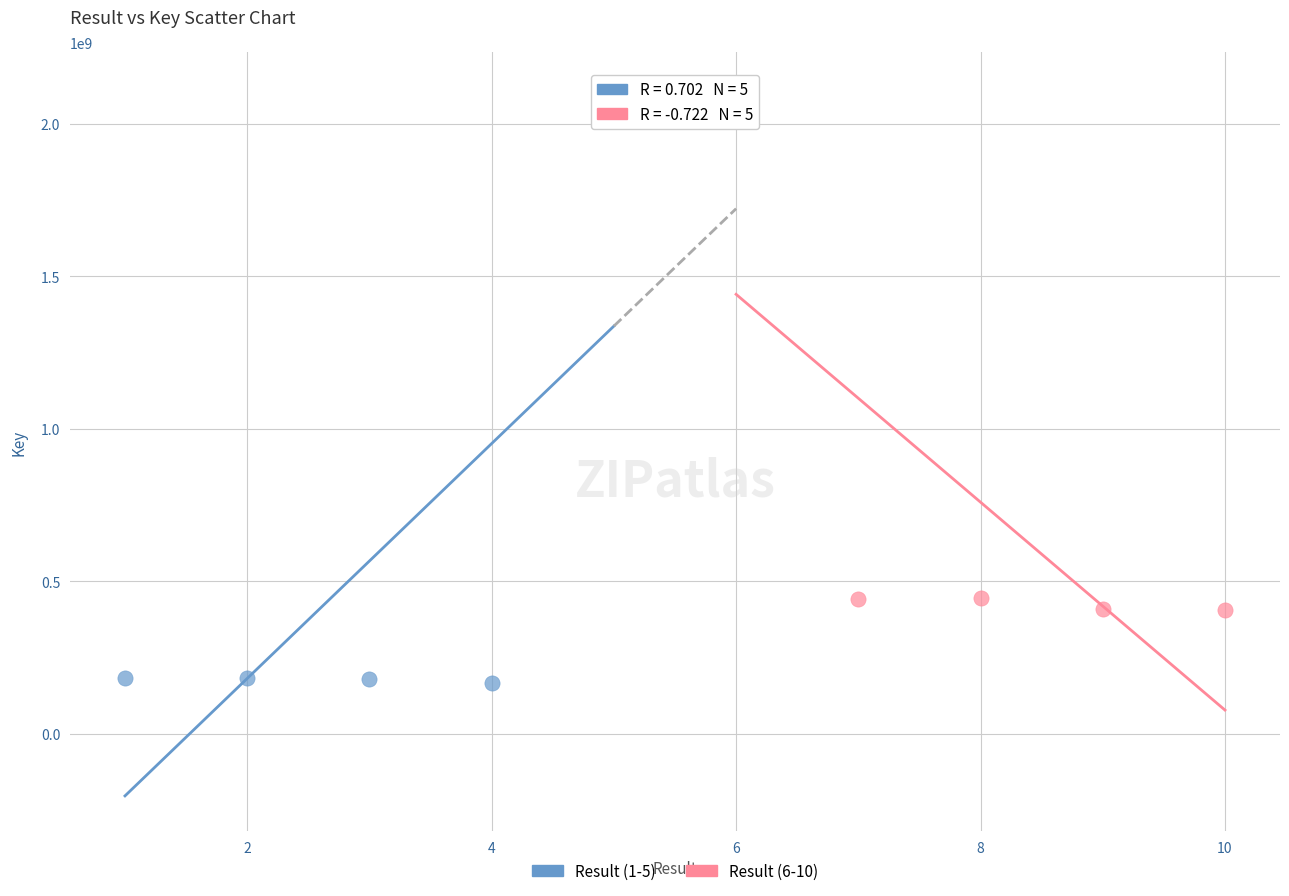

Which series has the largest Y range (max minus min)?

Result (1-5)